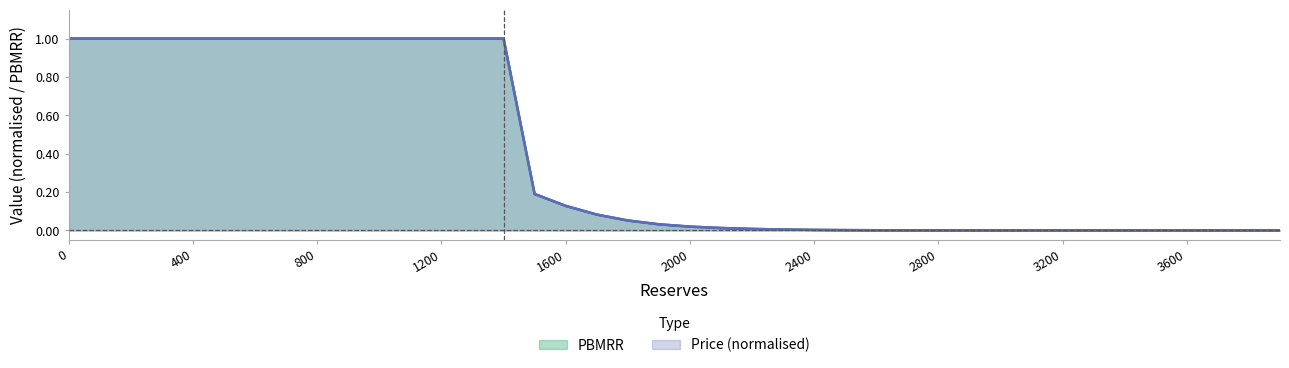

True or false: pbmrr has more than 0 interior local peaks.

False